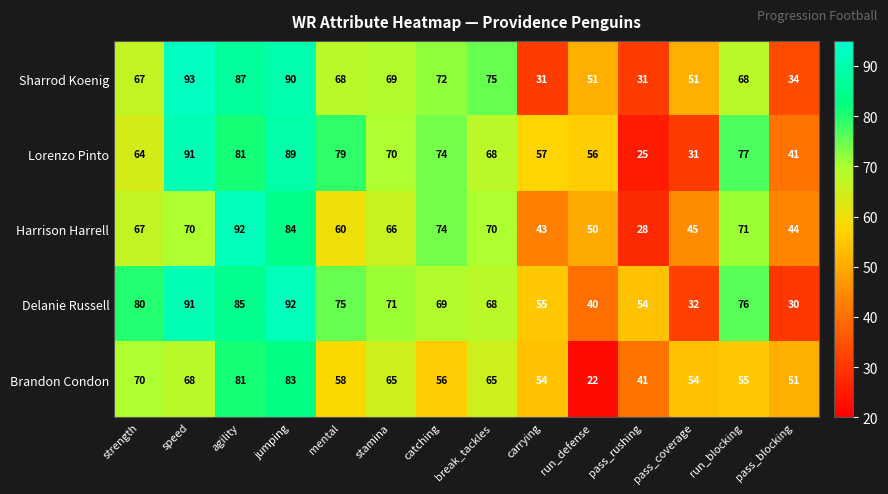

What is the approximate value of Sharrod Koenig at pass_rushing?

31